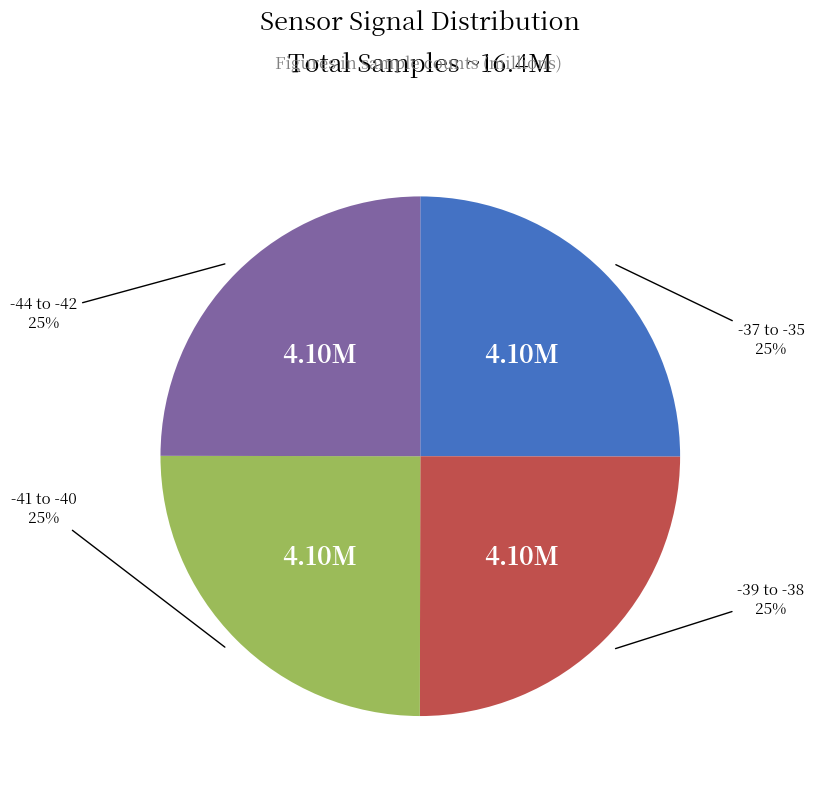

Is there a majority slice in this chart?

No